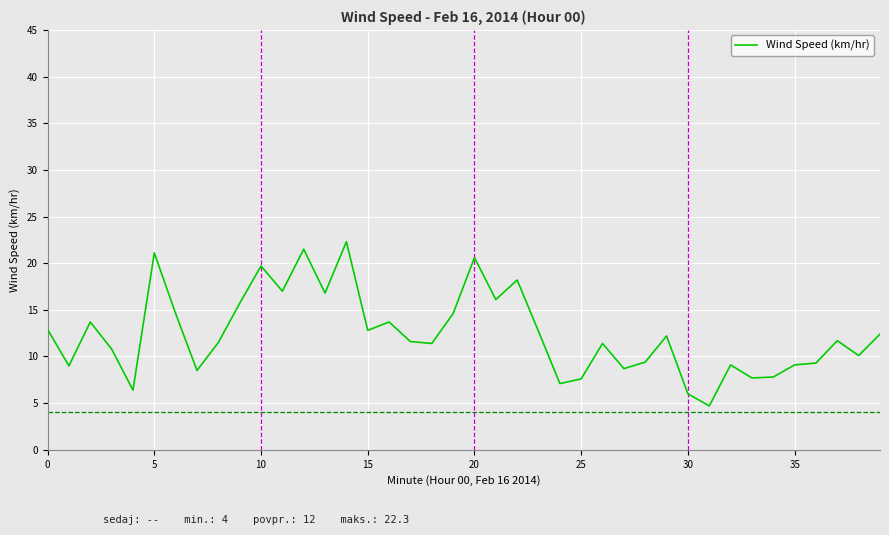

What is the difference between the maximum and minimum values?

17.6